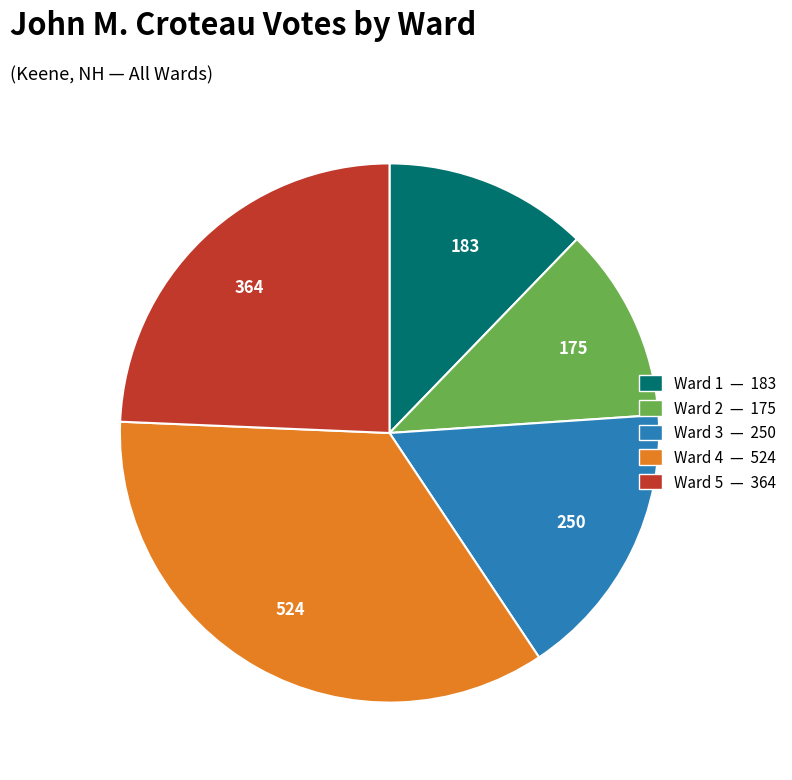

What is the ratio of the value at Ward 1 to the value at Ward 2?

1.0